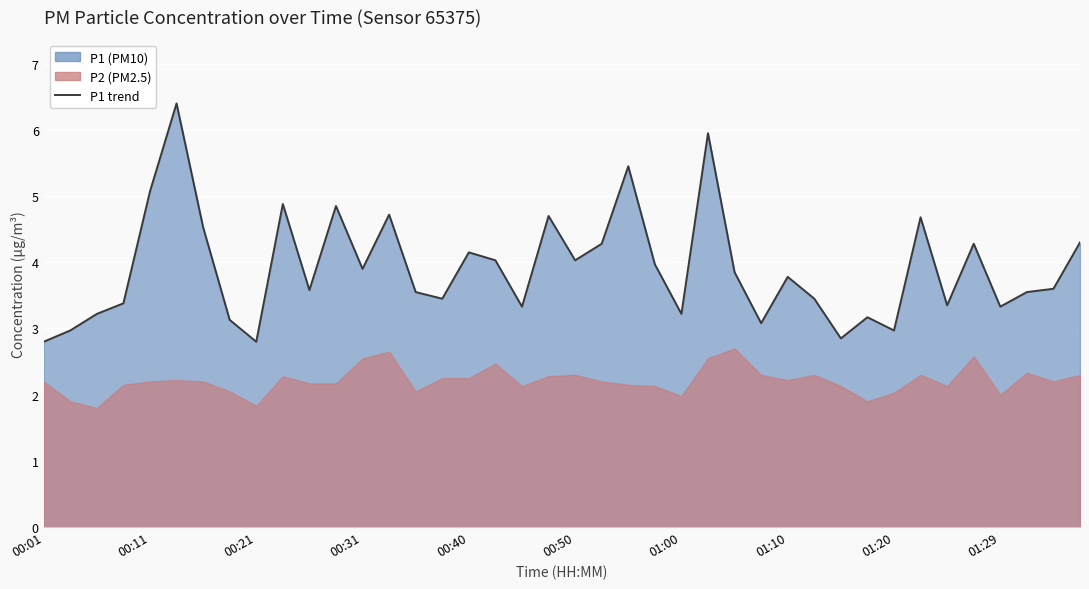

True or false: the data shows 5.8 at 17.

False